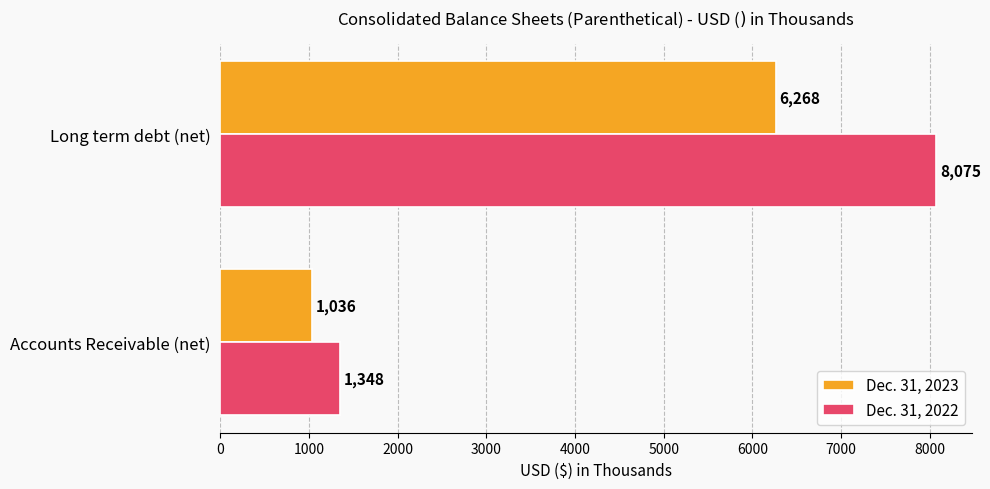

Is it true that Dec. 31, 2023 equals 6268 at Long term debt (net)?

True